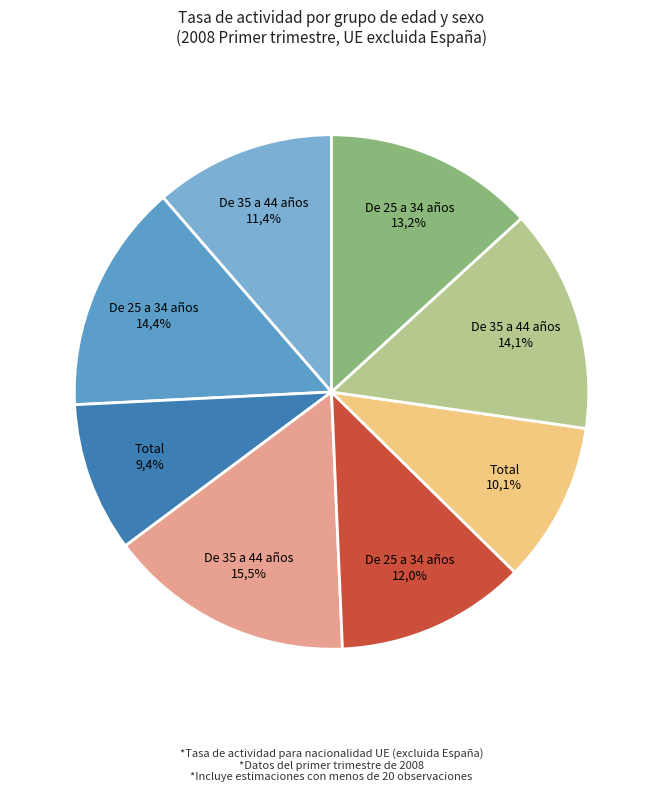

Do De 25 a 34 años
Total and Total
Hombres together represent more than half of the pie?

No